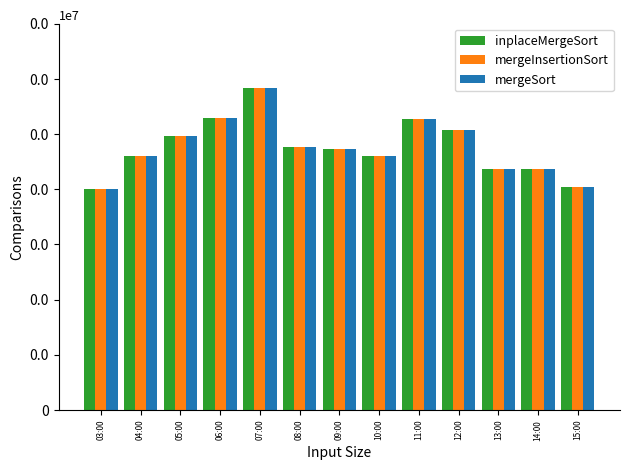

What is the value of the mergeSort bar at the 10th from the left?

25.3